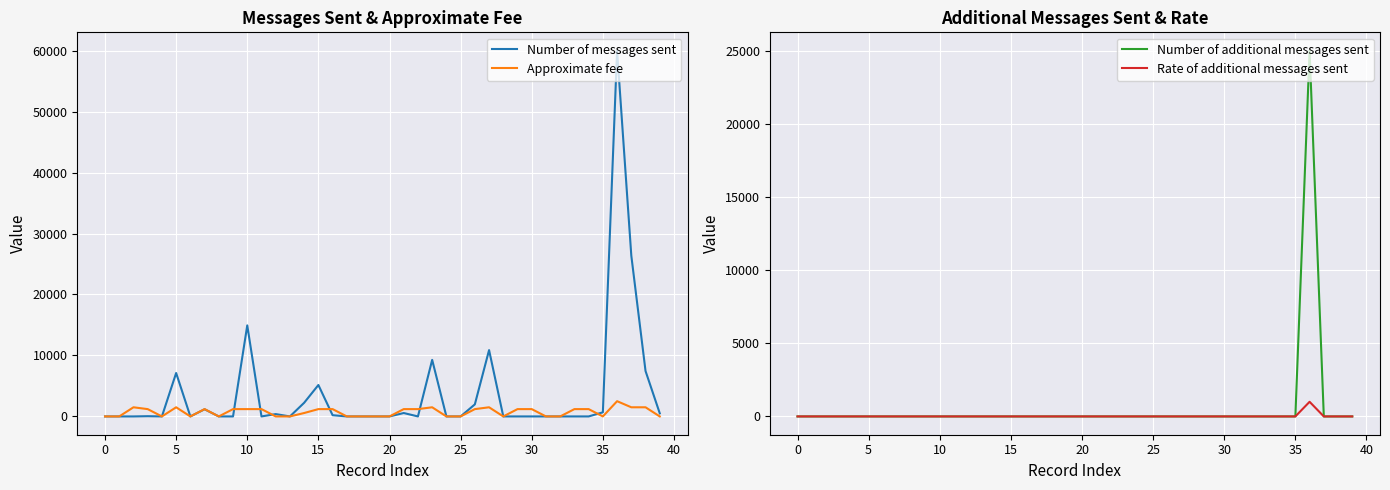

True or false: Approximate fee and Rate of additional messages sent cross at least once.

False